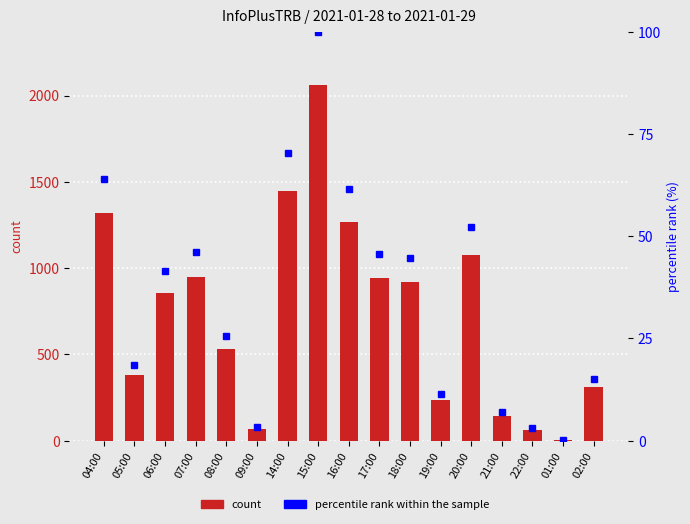

At which label does percentile rank within the sample reach its peak?

15:00